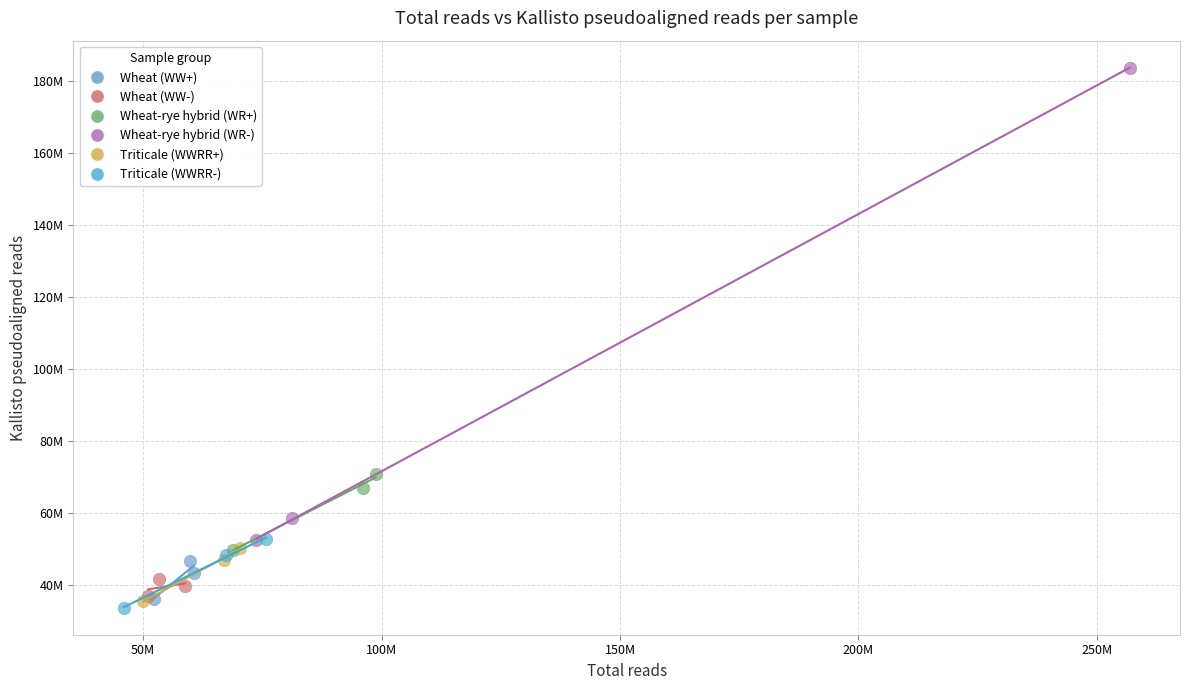

Which series contains the lowest Y value?

Triticale (WWRR-)